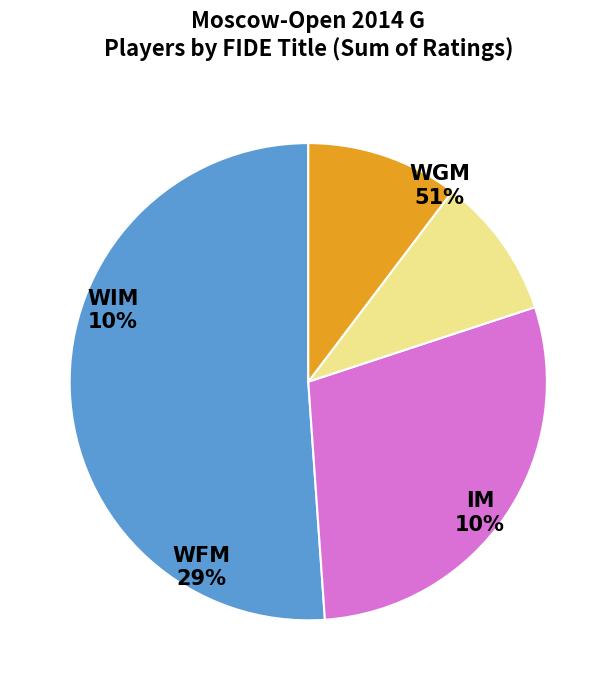

What portion of the pie excludes 5?

90.3%